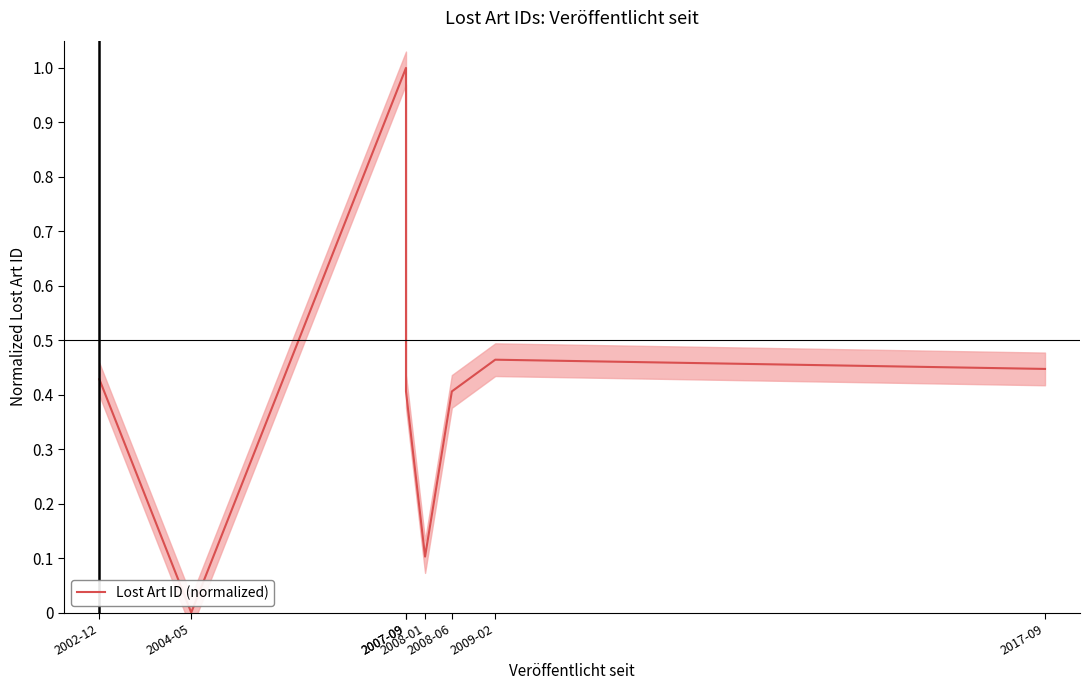

Does the chart have visible grid lines?

No